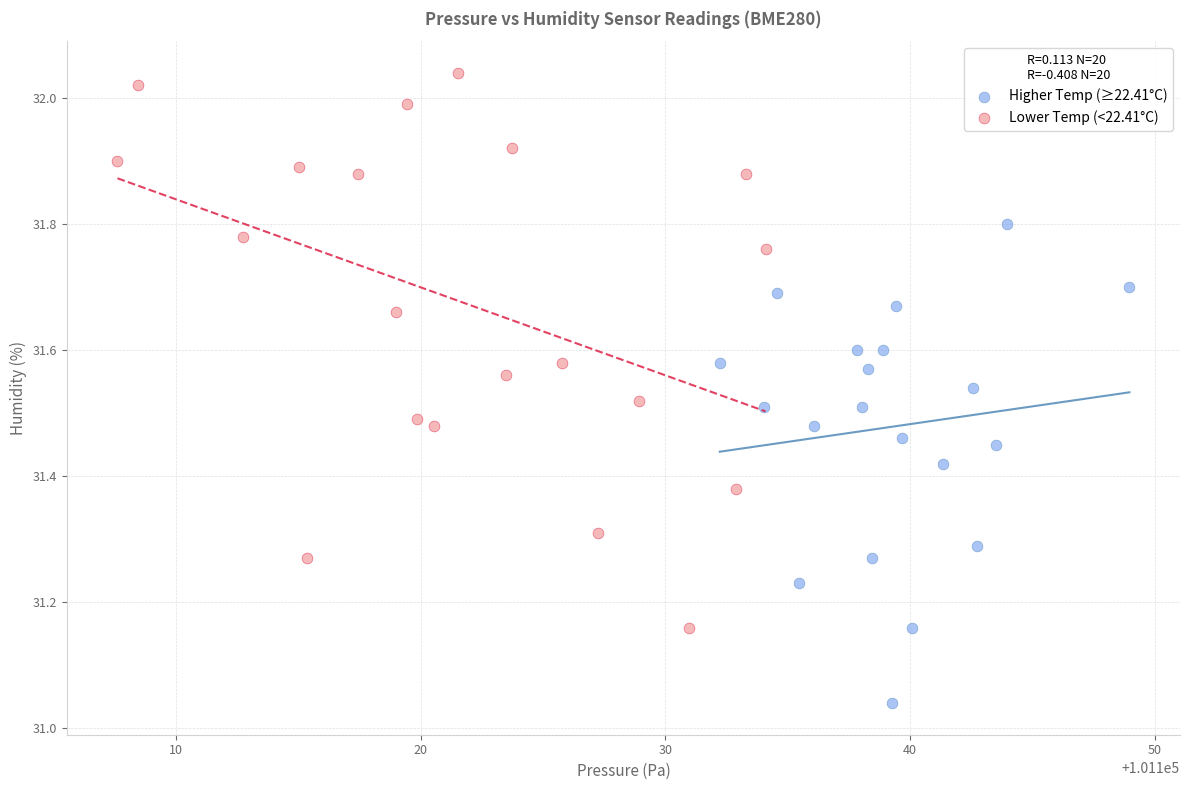

Which series contains the lowest Y value?

Higher Temp (≥22.41°C)